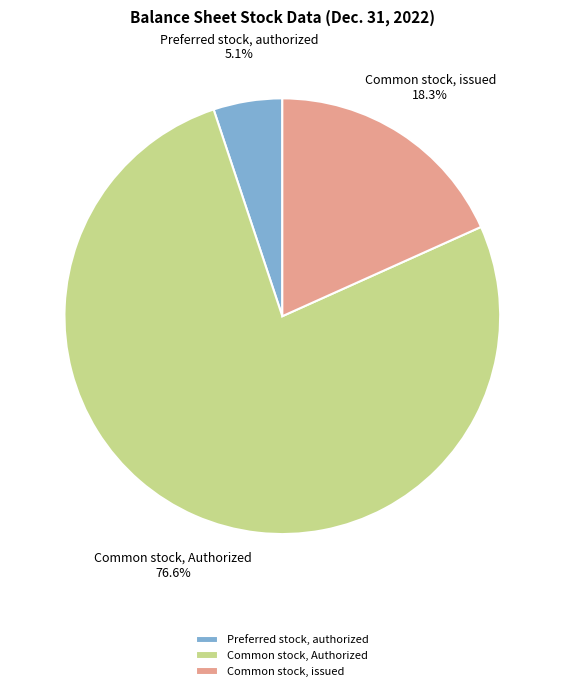

Does Preferred stock, authorized represent more than half of the total?

No